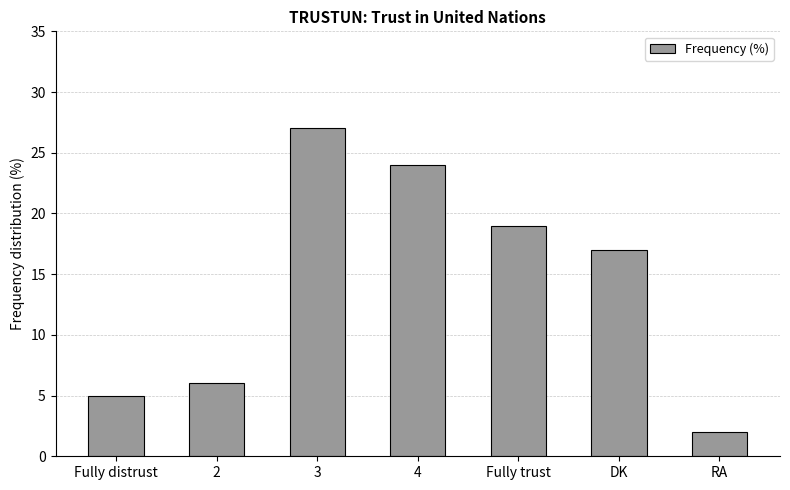

Reading left to right, transcribe all the data shown in this chart.

Fully distrust=5	2=6	3=27	4=24	Fully trust=19	DK=17	RA=2